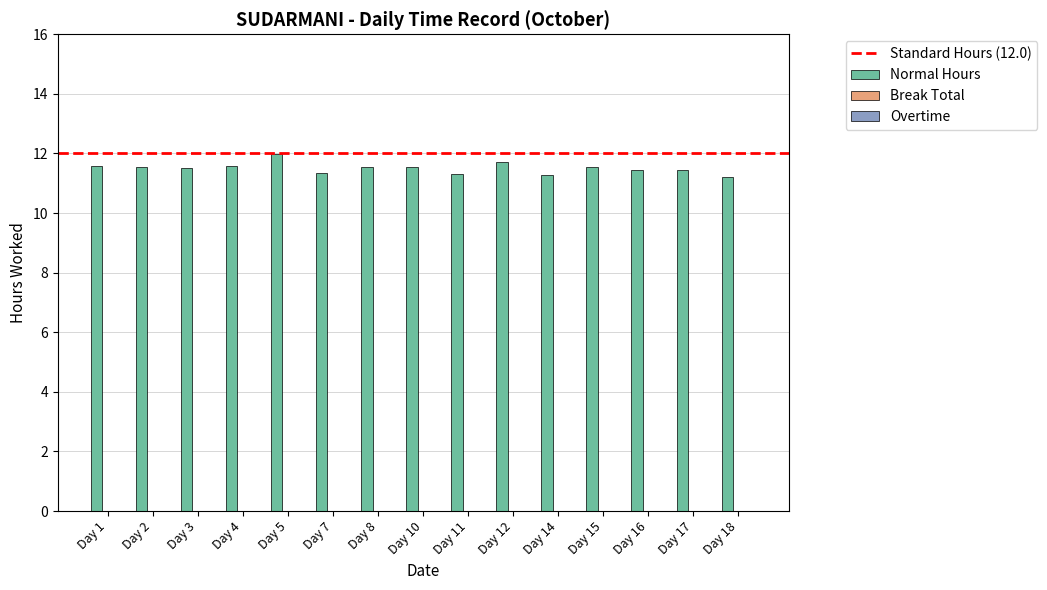

What is the sum of the values at Day 17 and Day 12?

23.1